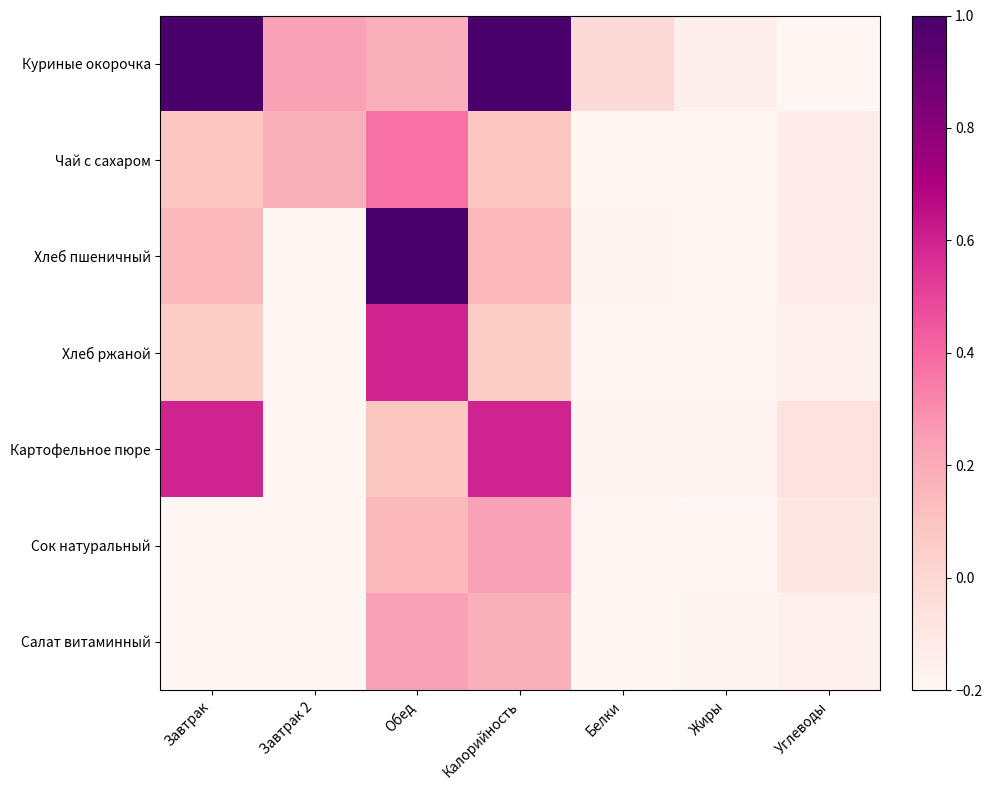

Reading left to right, what are all the values shown in this chart?

Куриные окорочка: Завтрак=1.0	Завтрак 2=0.2	Обед=0.2	Калорийность=1.0	Белки=-0.0	Жиры=-0.1	Углеводы=-0.2
Чай с сахаром: Завтрак=0.1	Завтрак 2=0.2	Обед=0.4	Калорийность=0.1	Белки=-0.2	Жиры=-0.2	Углеводы=-0.1
Хлеб пшеничный: Завтрак=0.1	Завтрак 2=-0.2	Обед=1.0	Калорийность=0.1	Белки=-0.2	Жиры=-0.2	Углеводы=-0.1
Хлеб ржаной: Завтрак=0.1	Завтрак 2=-0.2	Обед=0.6	Калорийность=0.1	Белки=-0.2	Жиры=-0.2	Углеводы=-0.2
Картофельное пюре: Завтрак=0.6	Завтрак 2=-0.2	Обед=0.1	Калорийность=0.6	Белки=-0.2	Жиры=-0.2	Углеводы=-0.1
Сок натуральный: Завтрак=-0.2	Завтрак 2=-0.2	Обед=0.1	Калорийность=0.2	Белки=-0.2	Жиры=-0.2	Углеводы=-0.1
Салат витаминный: Завтрак=-0.2	Завтрак 2=-0.2	Обед=0.2	Калорийность=0.2	Белки=-0.2	Жиры=-0.2	Углеводы=-0.2